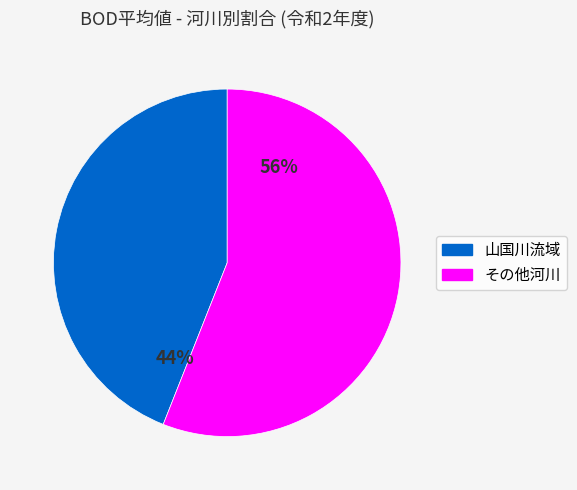

To the nearest percent, what is the difference between the largest and smallest slice percentages?

12%